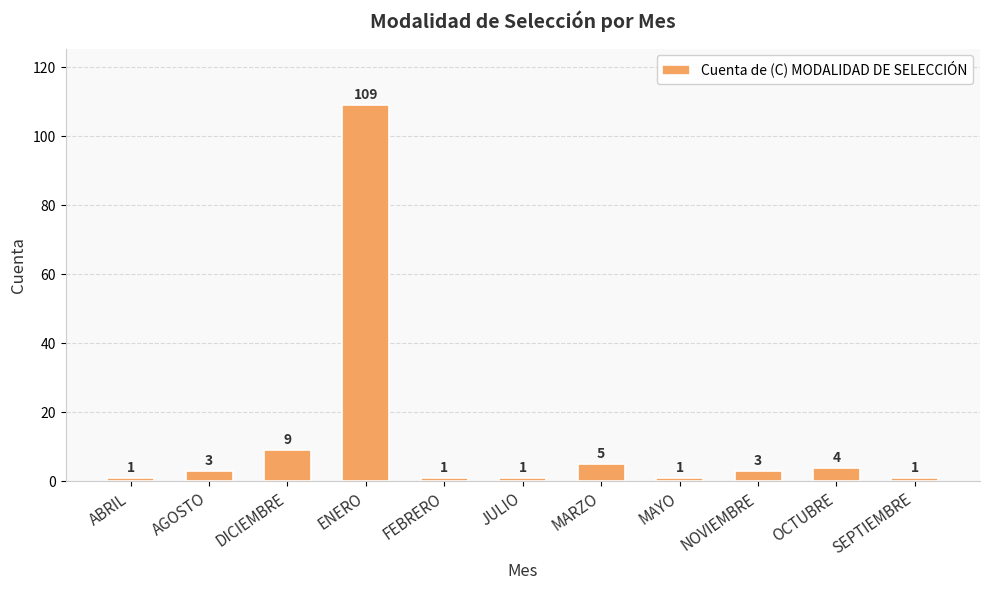

The value at FEBRERO is 1. True or false?

True